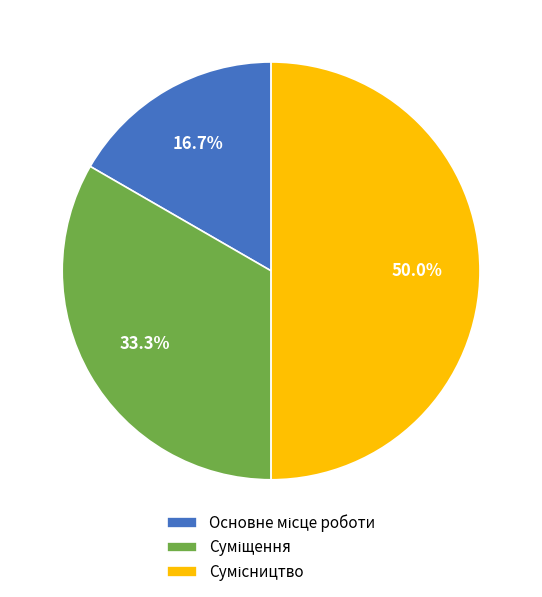

What is the change in value from Основне місце роботи to Сумісництво?

+2